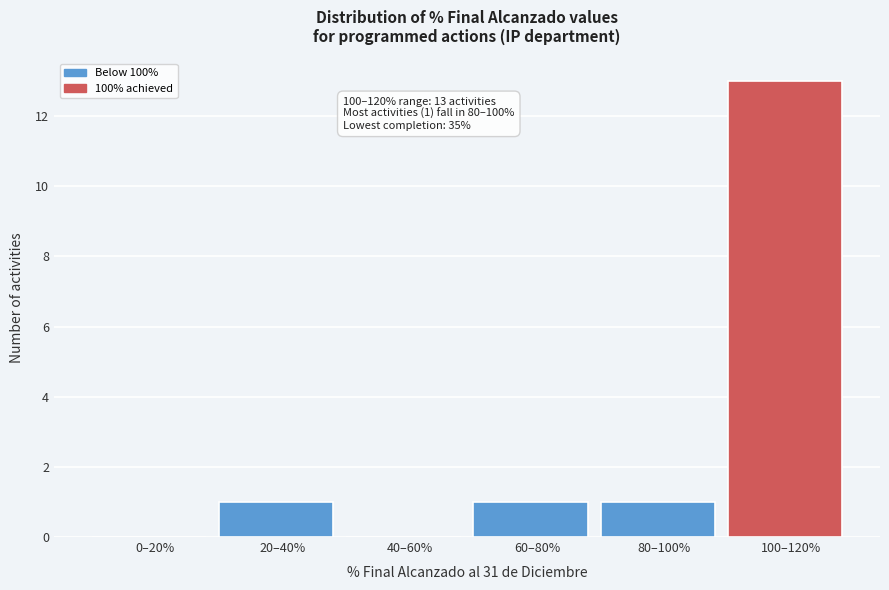

Reading left to right, what are all the values shown in this chart?

0–20%=0	20–40%=1	40–60%=0	60–80%=1	80–100%=1	100–120%=13